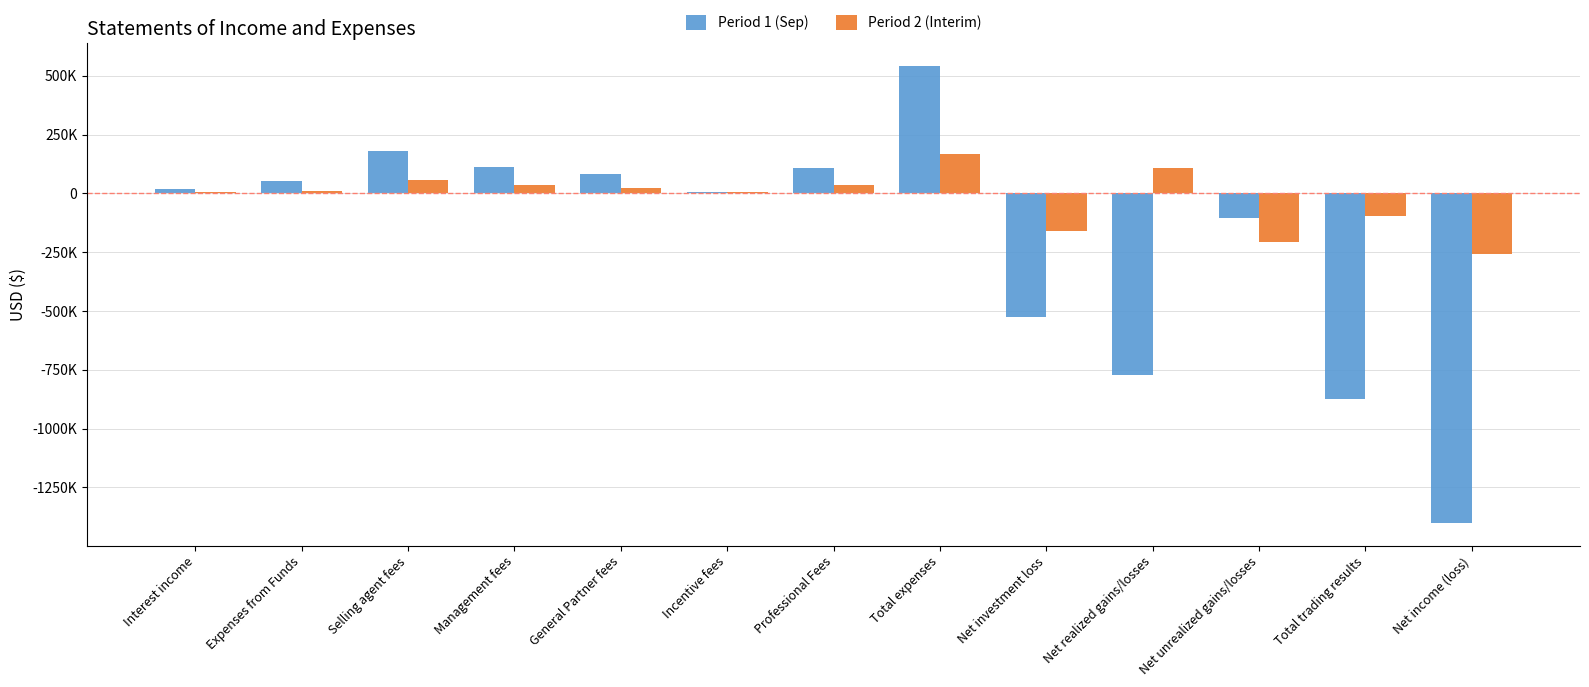

Which series has the largest total across all categories?

Period 2 (Interim)